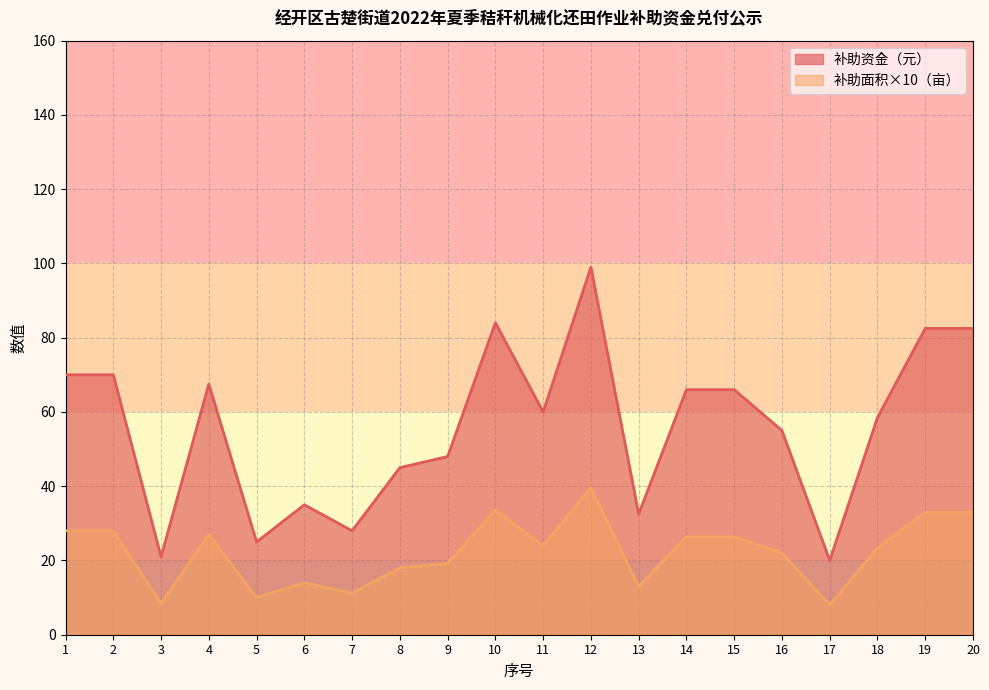

What is the difference between the maximum and minimum values in the 补助资金（元） series?

79.0